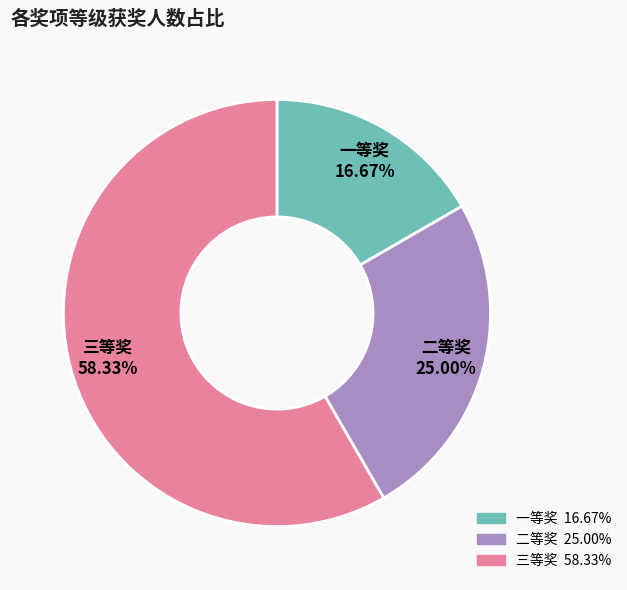

Count the number of slices in the pie.

3